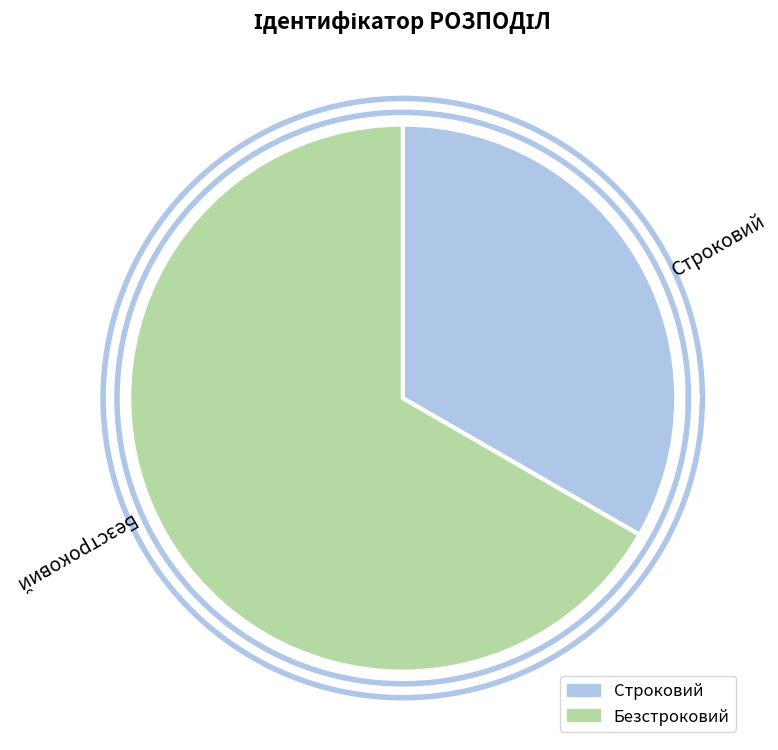

Which slice is the smallest?

Строковий